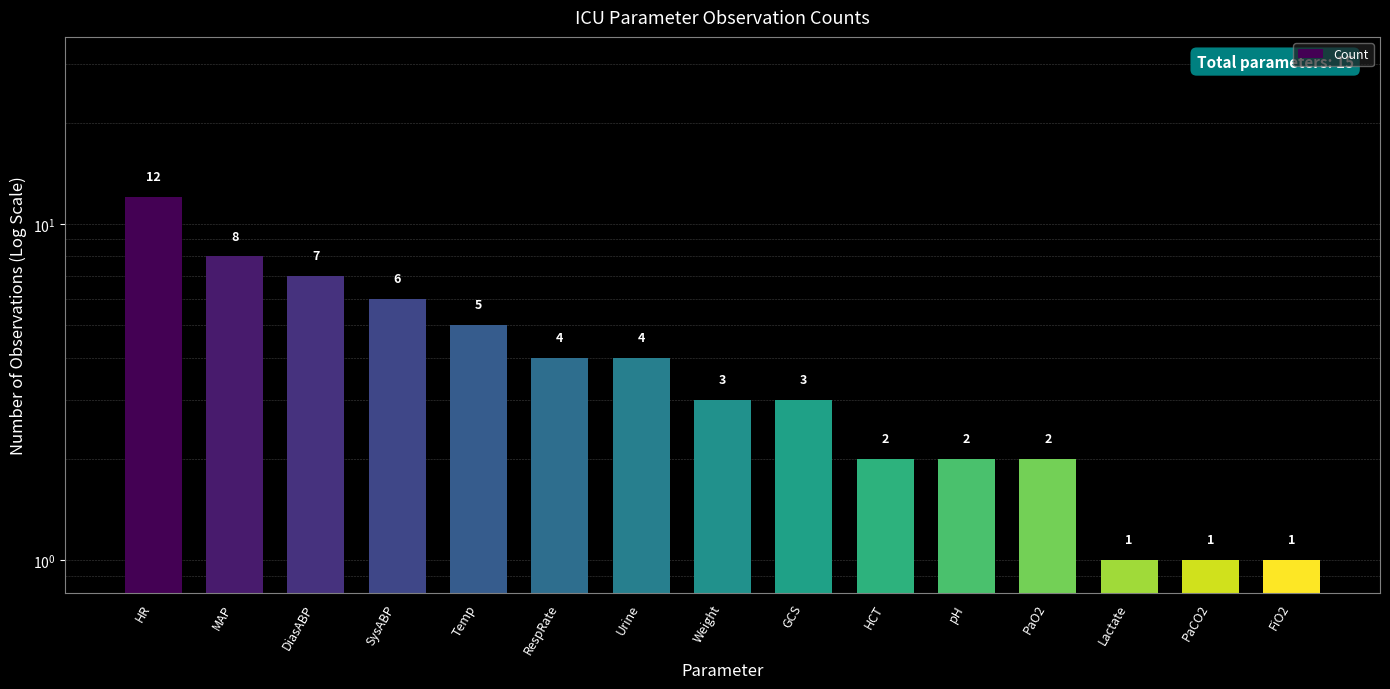

At which category does the chart reach its peak across all series?

HR